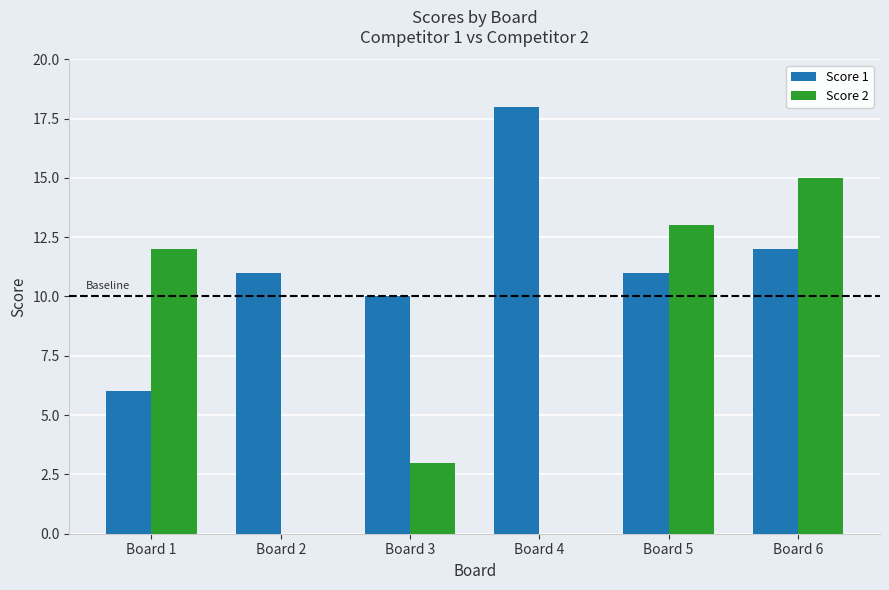

Between Board 2 and Board 6, which series saw the biggest shift?

Score 2